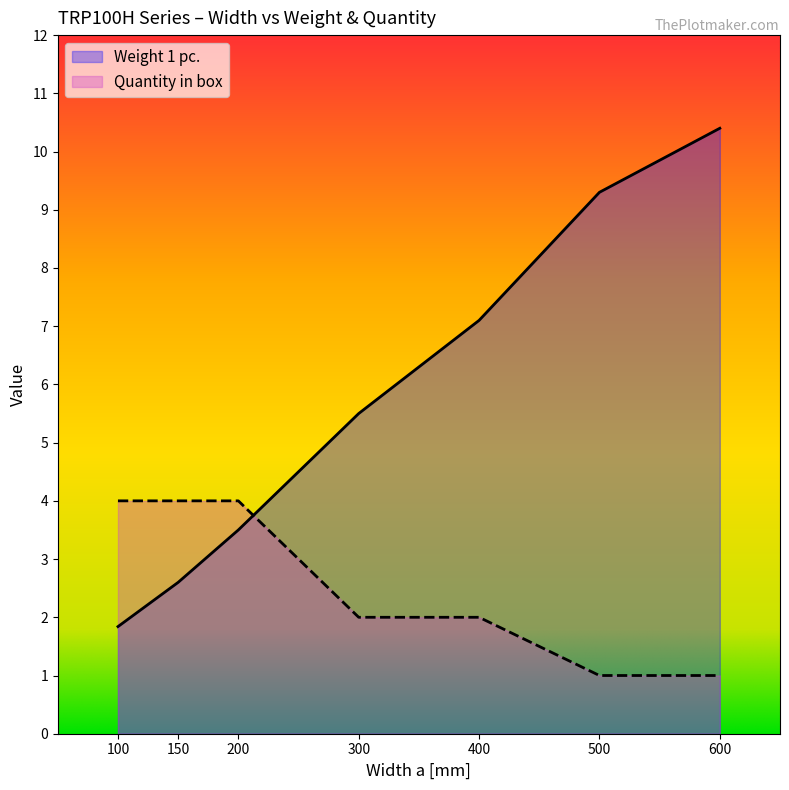

Where do Weight 1 pc. and Quantity in box first cross each other?

200 and 300